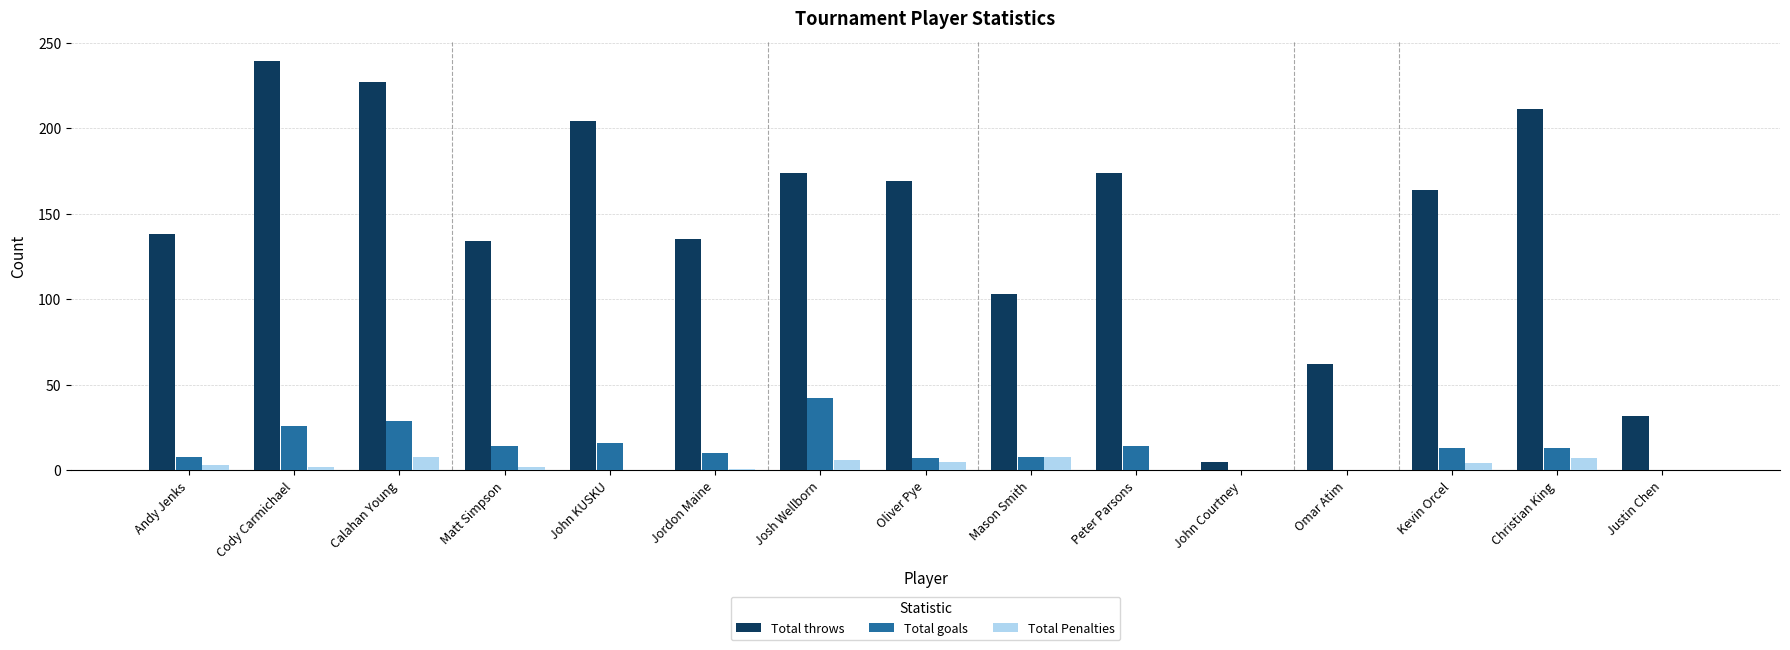

What is the total value across all series at Peter Parsons?

188